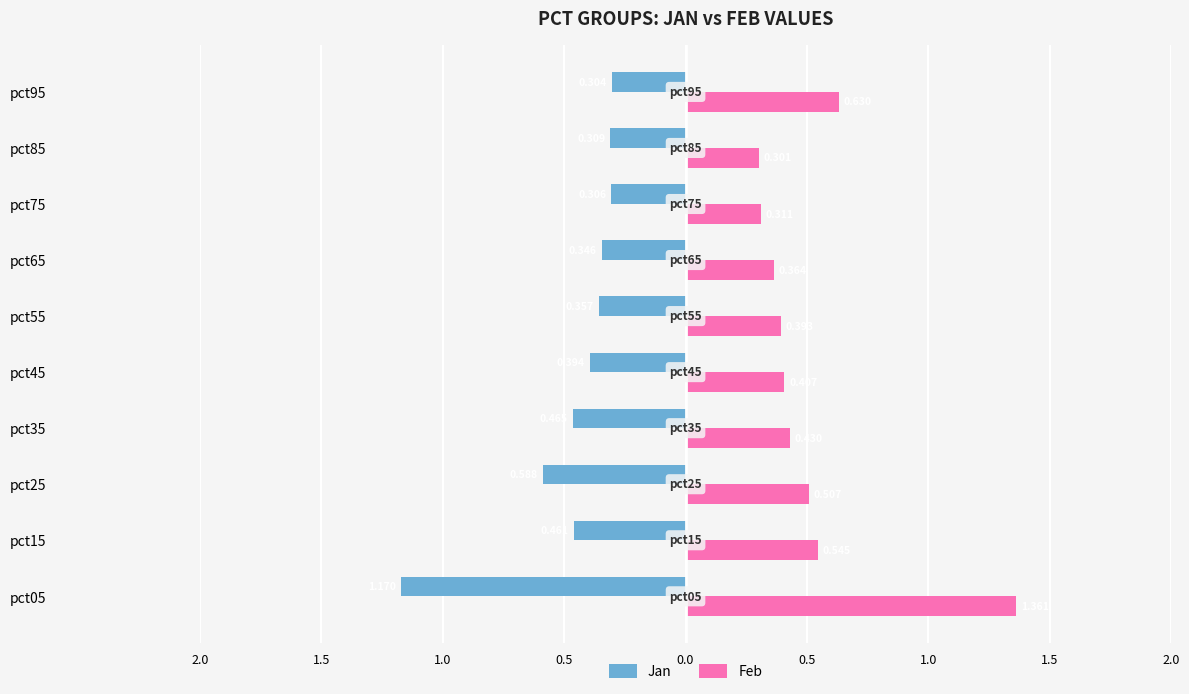

What are all the series names shown in the legend?

Jan, Feb